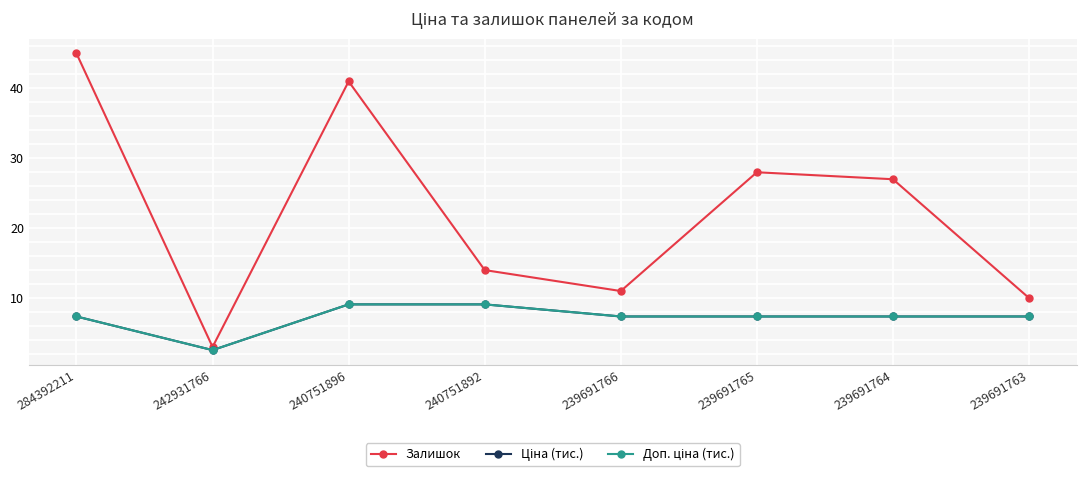

At how many categories does at least one series exceed 22?

4